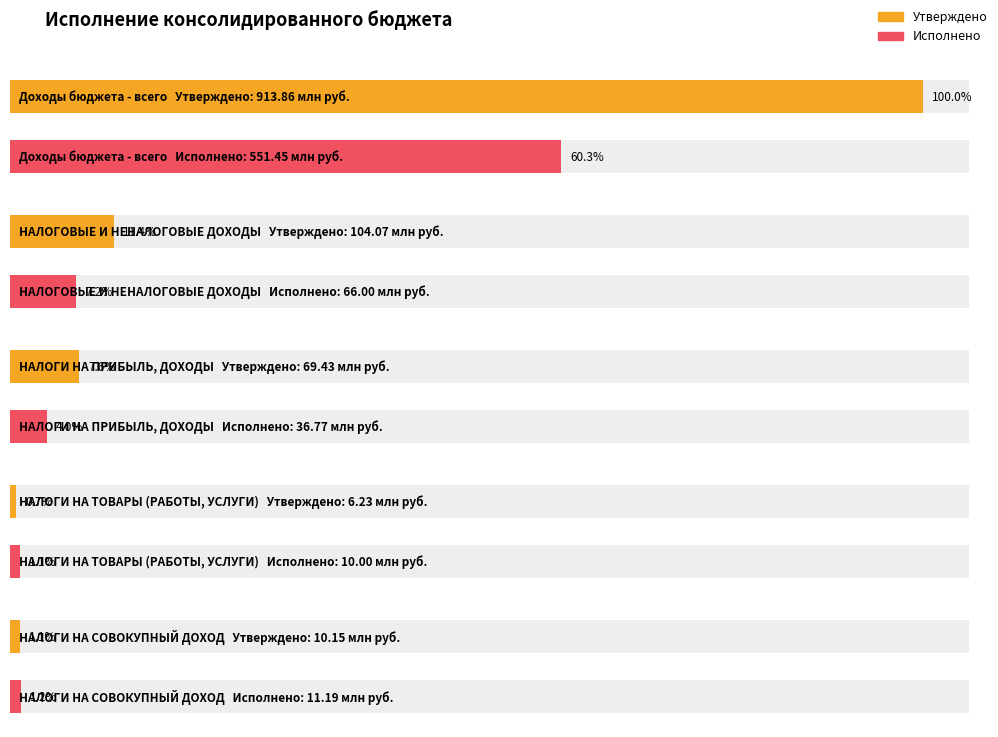

What is the difference between the highest and lowest values at Доходы бюджета - всего?

362406845.2